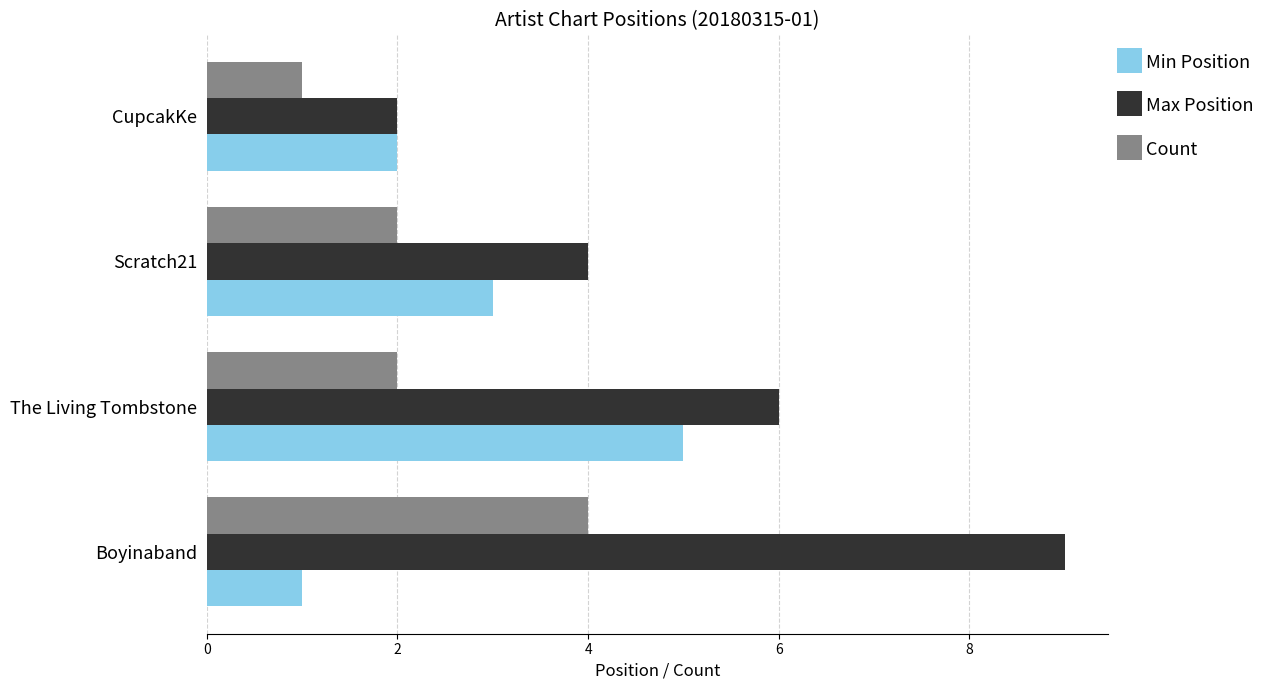

What is the difference between the maximum and minimum values in the Count series?

3